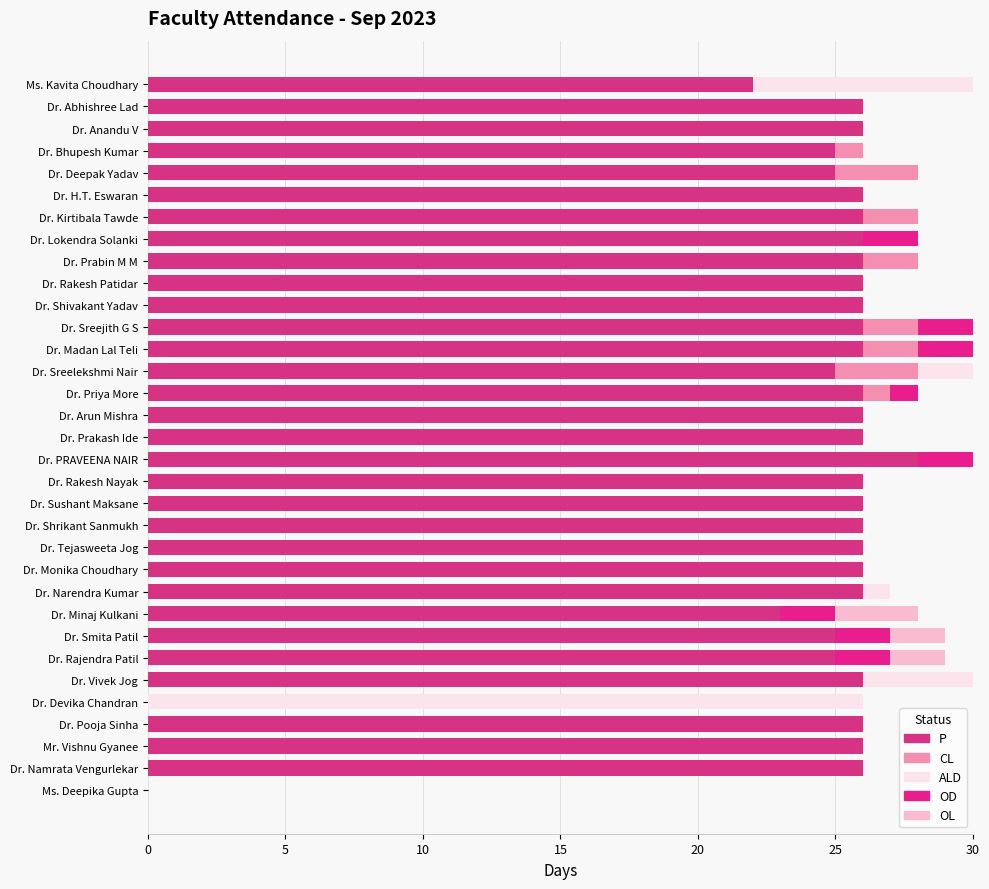

What are all the series names shown in the legend?

P, CL, ALD, OD, OL